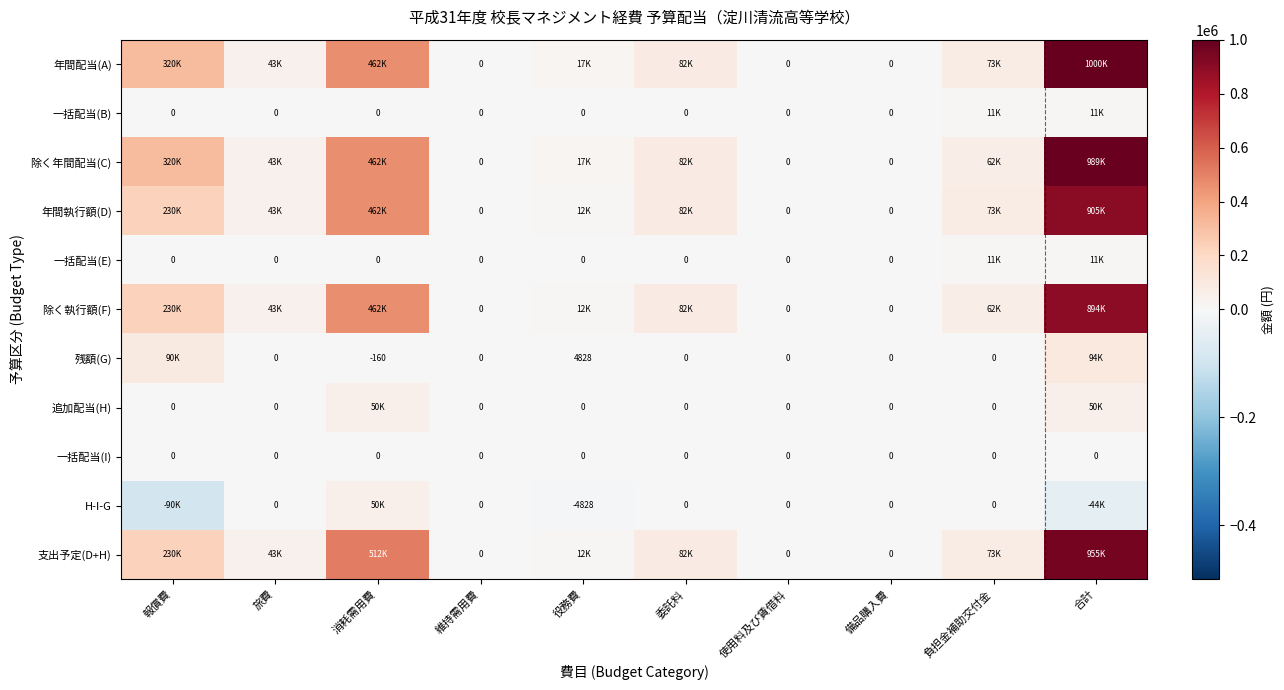

What is the sum of the H-I-G values at 使用料及び賃借料 and 役務費?

-4828